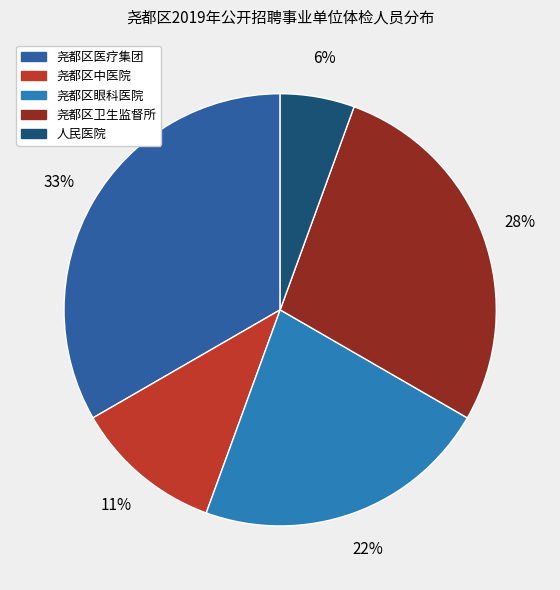

Combined, do 人民医院 and 尧都区眼科医院 account for over 50%?

No